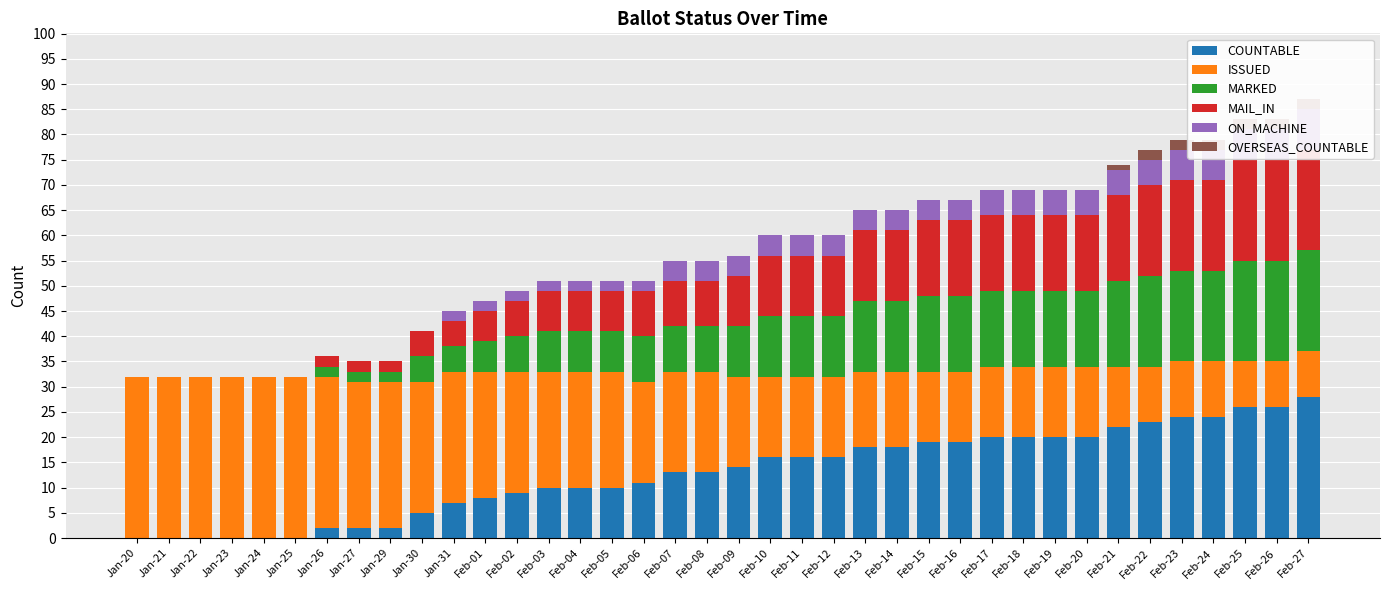

Reading left to right, what are all the values shown in this chart?

COUNTABLE: Jan-20=0	Jan-21=0	Jan-22=0	Jan-23=0	Jan-24=0	Jan-25=0	Jan-26=2	Jan-27=2	Jan-29=2	Jan-30=5	Jan-31=7	Feb-01=8	Feb-02=9	Feb-03=10	Feb-04=10	Feb-05=10	Feb-06=11	Feb-07=13	Feb-08=13	Feb-09=14	Feb-10=16	Feb-11=16	Feb-12=16	Feb-13=18	Feb-14=18	Feb-15=19	Feb-16=19	Feb-17=20	Feb-18=20	Feb-19=20	Feb-20=20	Feb-21=22	Feb-22=23	Feb-23=24	Feb-24=24	Feb-25=26	Feb-26=26	Feb-27=28
ISSUED: Jan-20=32	Jan-21=32	Jan-22=32	Jan-23=32	Jan-24=32	Jan-25=32	Jan-26=30	Jan-27=29	Jan-29=29	Jan-30=26	Jan-31=26	Feb-01=25	Feb-02=24	Feb-03=23	Feb-04=23	Feb-05=23	Feb-06=20	Feb-07=20	Feb-08=20	Feb-09=18	Feb-10=16	Feb-11=16	Feb-12=16	Feb-13=15	Feb-14=15	Feb-15=14	Feb-16=14	Feb-17=14	Feb-18=14	Feb-19=14	Feb-20=14	Feb-21=12	Feb-22=11	Feb-23=11	Feb-24=11	Feb-25=9	Feb-26=9	Feb-27=9
MARKED: Jan-20=0	Jan-21=0	Jan-22=0	Jan-23=0	Jan-24=0	Jan-25=0	Jan-26=2	Jan-27=2	Jan-29=2	Jan-30=5	Jan-31=5	Feb-01=6	Feb-02=7	Feb-03=8	Feb-04=8	Feb-05=8	Feb-06=9	Feb-07=9	Feb-08=9	Feb-09=10	Feb-10=12	Feb-11=12	Feb-12=12	Feb-13=14	Feb-14=14	Feb-15=15	Feb-16=15	Feb-17=15	Feb-18=15	Feb-19=15	Feb-20=15	Feb-21=17	Feb-22=18	Feb-23=18	Feb-24=18	Feb-25=20	Feb-26=20	Feb-27=20
MAIL_IN: Jan-20=0	Jan-21=0	Jan-22=0	Jan-23=0	Jan-24=0	Jan-25=0	Jan-26=2	Jan-27=2	Jan-29=2	Jan-30=5	Jan-31=5	Feb-01=6	Feb-02=7	Feb-03=8	Feb-04=8	Feb-05=8	Feb-06=9	Feb-07=9	Feb-08=9	Feb-09=10	Feb-10=12	Feb-11=12	Feb-12=12	Feb-13=14	Feb-14=14	Feb-15=15	Feb-16=15	Feb-17=15	Feb-18=15	Feb-19=15	Feb-20=15	Feb-21=17	Feb-22=18	Feb-23=18	Feb-24=18	Feb-25=20	Feb-26=20	Feb-27=20
ON_MACHINE: Jan-20=0	Jan-21=0	Jan-22=0	Jan-23=0	Jan-24=0	Jan-25=0	Jan-26=0	Jan-27=0	Jan-29=0	Jan-30=0	Jan-31=2	Feb-01=2	Feb-02=2	Feb-03=2	Feb-04=2	Feb-05=2	Feb-06=2	Feb-07=4	Feb-08=4	Feb-09=4	Feb-10=4	Feb-11=4	Feb-12=4	Feb-13=4	Feb-14=4	Feb-15=4	Feb-16=4	Feb-17=5	Feb-18=5	Feb-19=5	Feb-20=5	Feb-21=5	Feb-22=5	Feb-23=6	Feb-24=6	Feb-25=6	Feb-26=6	Feb-27=8
OVERSEAS_COUNTABLE: Jan-20=0	Jan-21=0	Jan-22=0	Jan-23=0	Jan-24=0	Jan-25=0	Jan-26=0	Jan-27=0	Jan-29=0	Jan-30=0	Jan-31=0	Feb-01=0	Feb-02=0	Feb-03=0	Feb-04=0	Feb-05=0	Feb-06=0	Feb-07=0	Feb-08=0	Feb-09=0	Feb-10=0	Feb-11=0	Feb-12=0	Feb-13=0	Feb-14=0	Feb-15=0	Feb-16=0	Feb-17=0	Feb-18=0	Feb-19=0	Feb-20=0	Feb-21=1	Feb-22=2	Feb-23=2	Feb-24=2	Feb-25=2	Feb-26=2	Feb-27=2